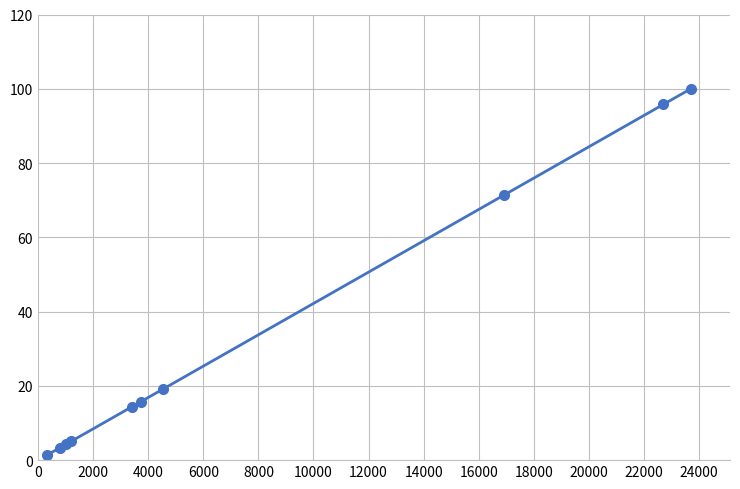

Reading right to left, what are all the values shown in this chart?

100.0	95.8	71.4	19.1	15.7	14.3	5.1	4.2	3.3	1.4